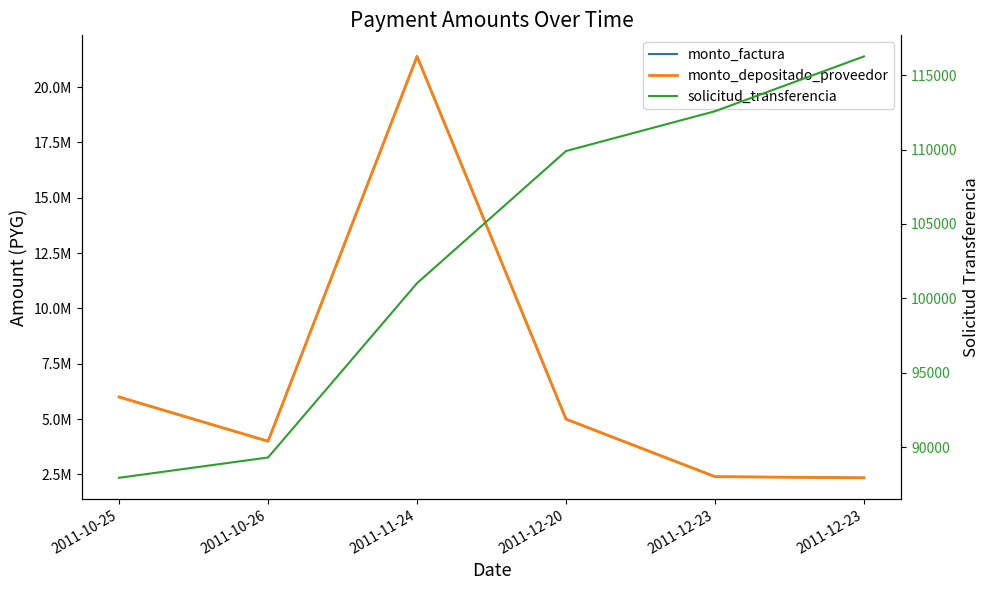

Where is the first local minimum for monto_depositado_proveedor?

2011-10-26